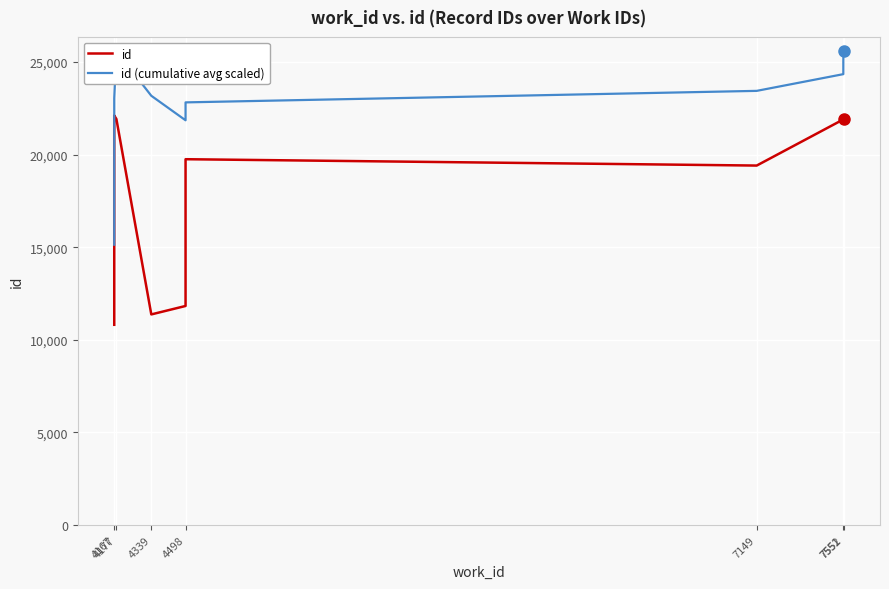

What is the value of the id (cumulative avg scaled) point at the 2nd from the left?

23041.2